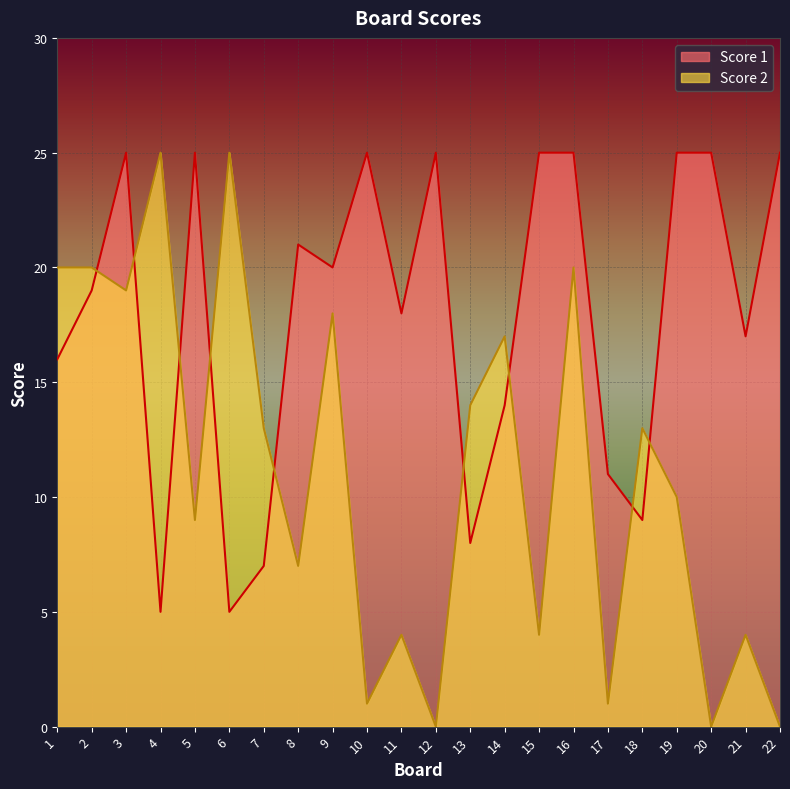

Which label corresponds to the largest value in the chart?

3